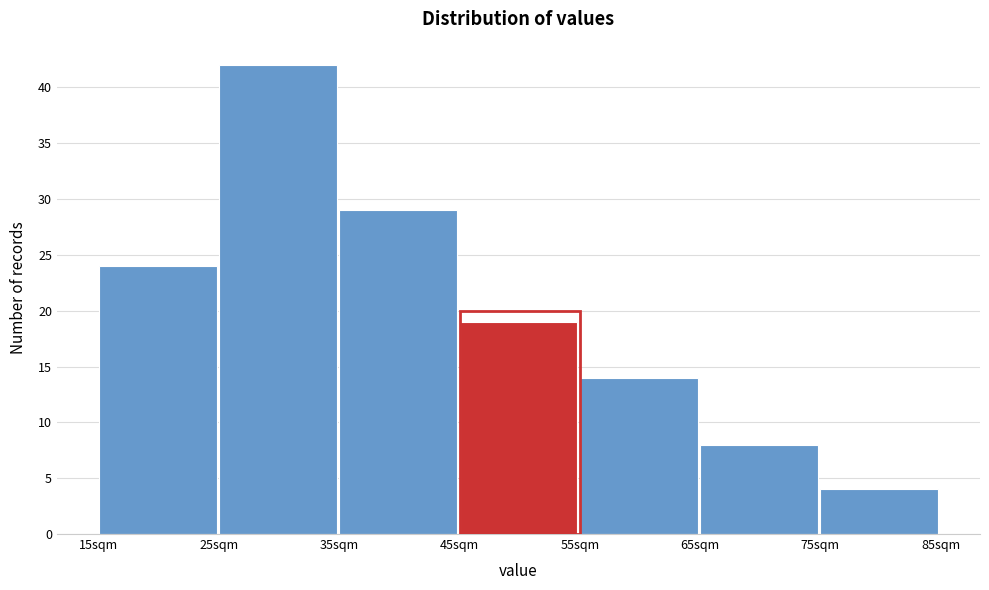

Reading left to right, list every bar in this chart as the range it spans on the x-axis followed by its height. The values are not printed on the chart, so give them approximately, as read against the axis.

15 to 25: 24
25 to 35: 42
35 to 45: 29
45 to 55: 19
55 to 65: 14
65 to 75: 8
75 to 85: 4